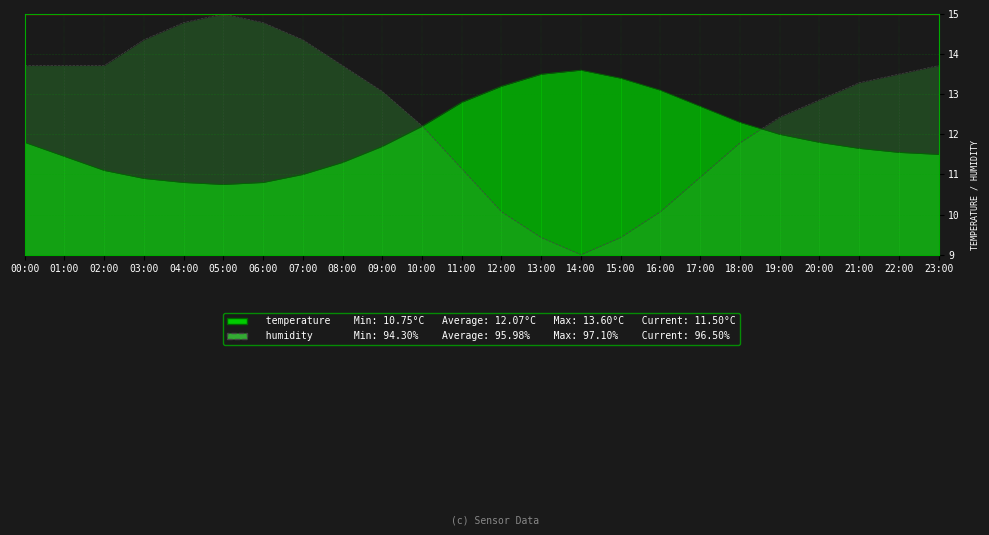

What is the difference between the highest and lowest values at 16:00?

3.0